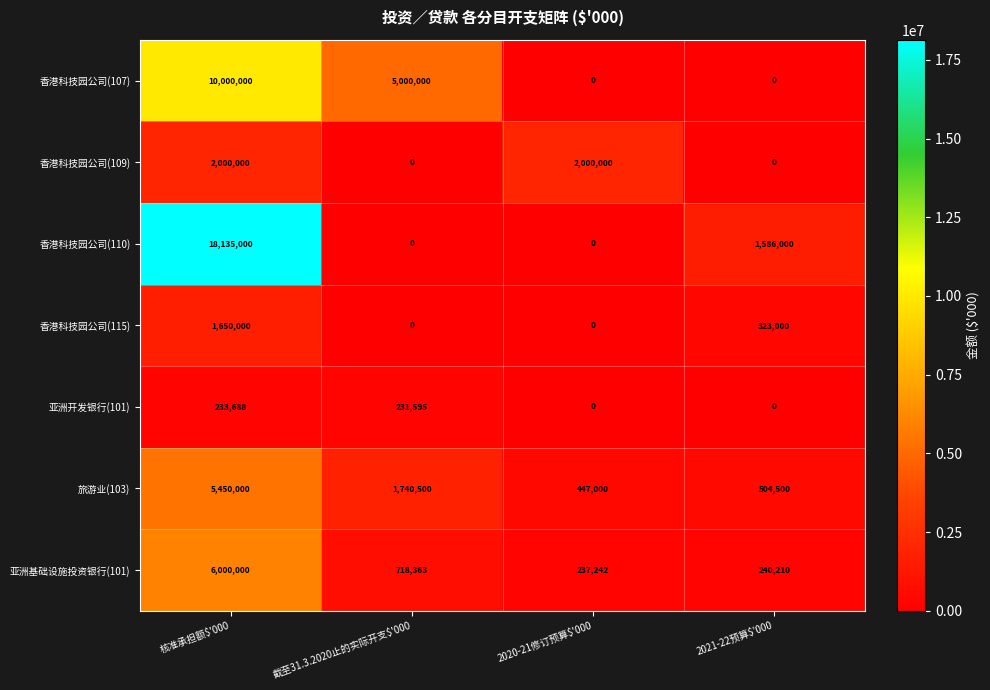

Reading left to right, list all the values displayed in this chart.

香港科技园公司(107): 10000000	5000000	0	0
香港科技园公司(109): 2000000	0	2000000	0
香港科技园公司(110): 18135000	0	0	1586000
香港科技园公司(115): 1650000	0	0	323000
亚洲开发银行(101): 233688	231595	0	0
旅游业(103): 5450000	1740500	447000	504500
亚洲基础设施投资银行(101): 6000000	718363	237242	240210